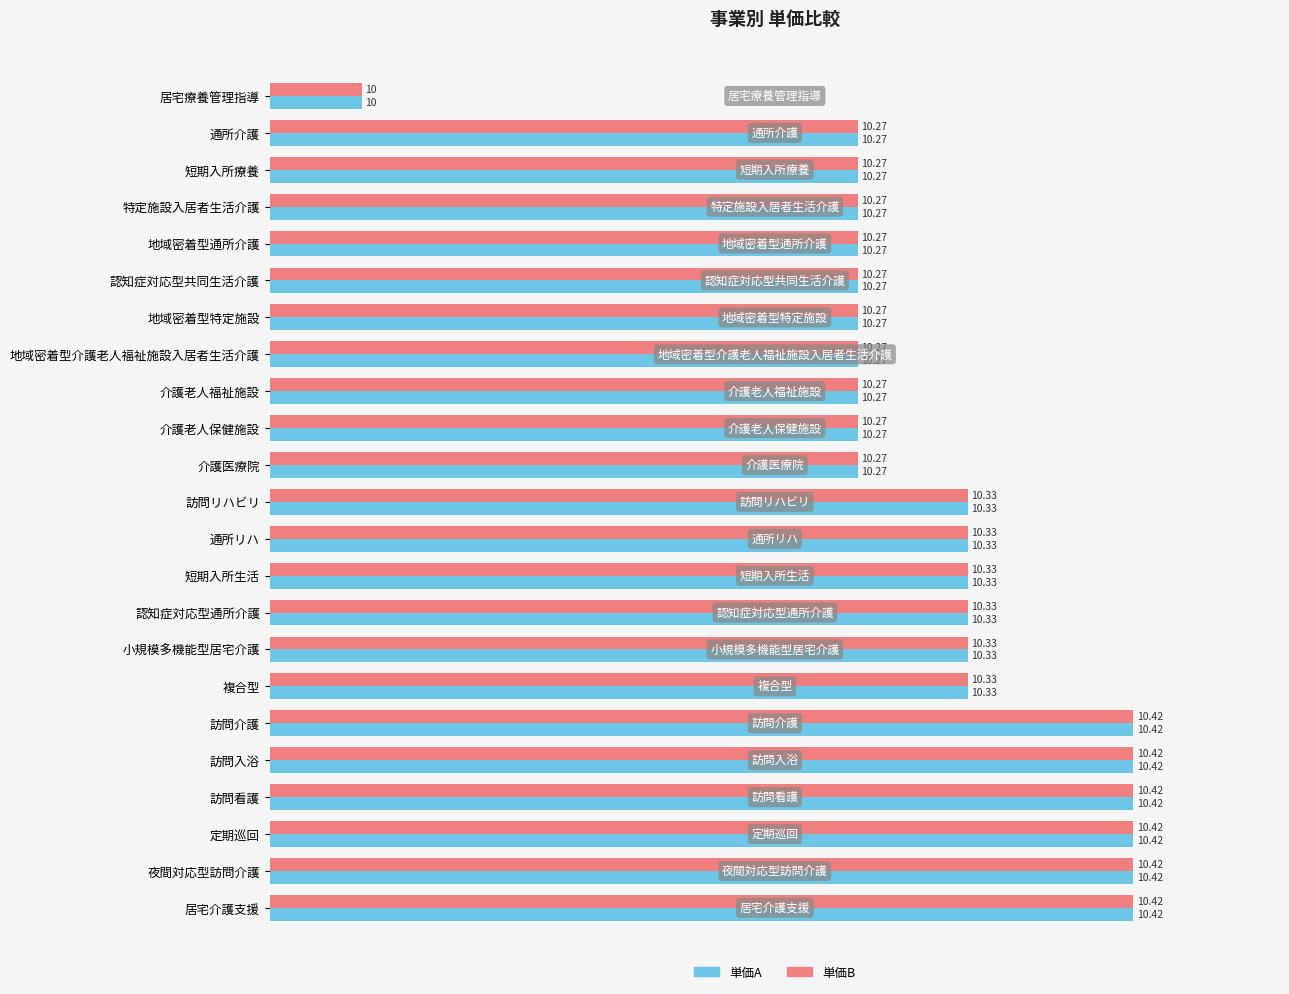

What is the difference between the second highest and minimum values in the 単価A series?

0.4